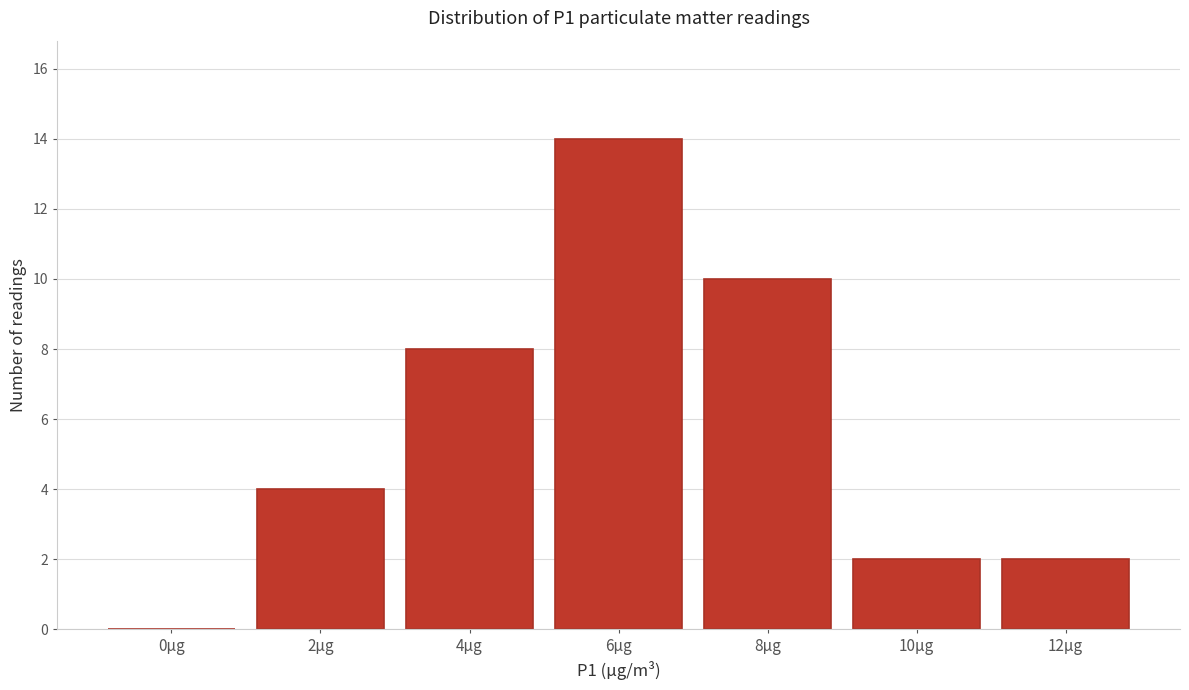

Reading right to left, extract all data points from this chart.

12µg=2	10µg=2	8µg=10	6µg=14	4µg=8	2µg=4	0µg=0